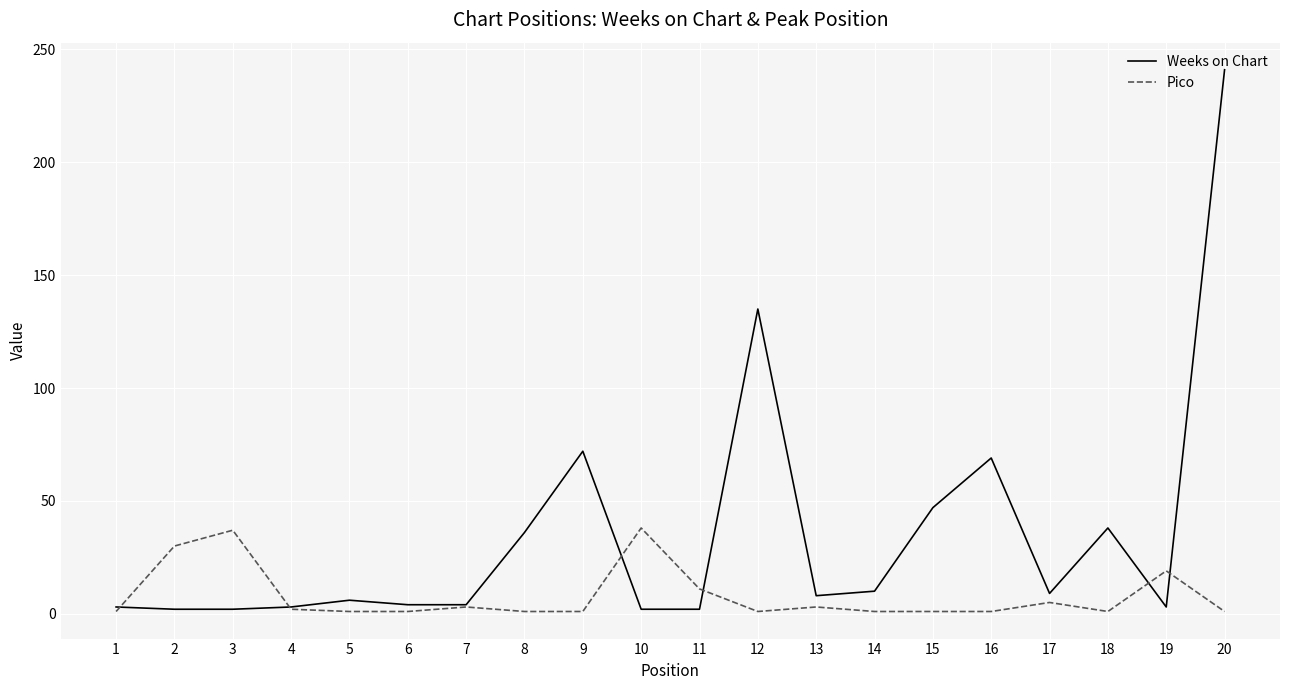

Which label corresponds to the largest value in the chart?

20